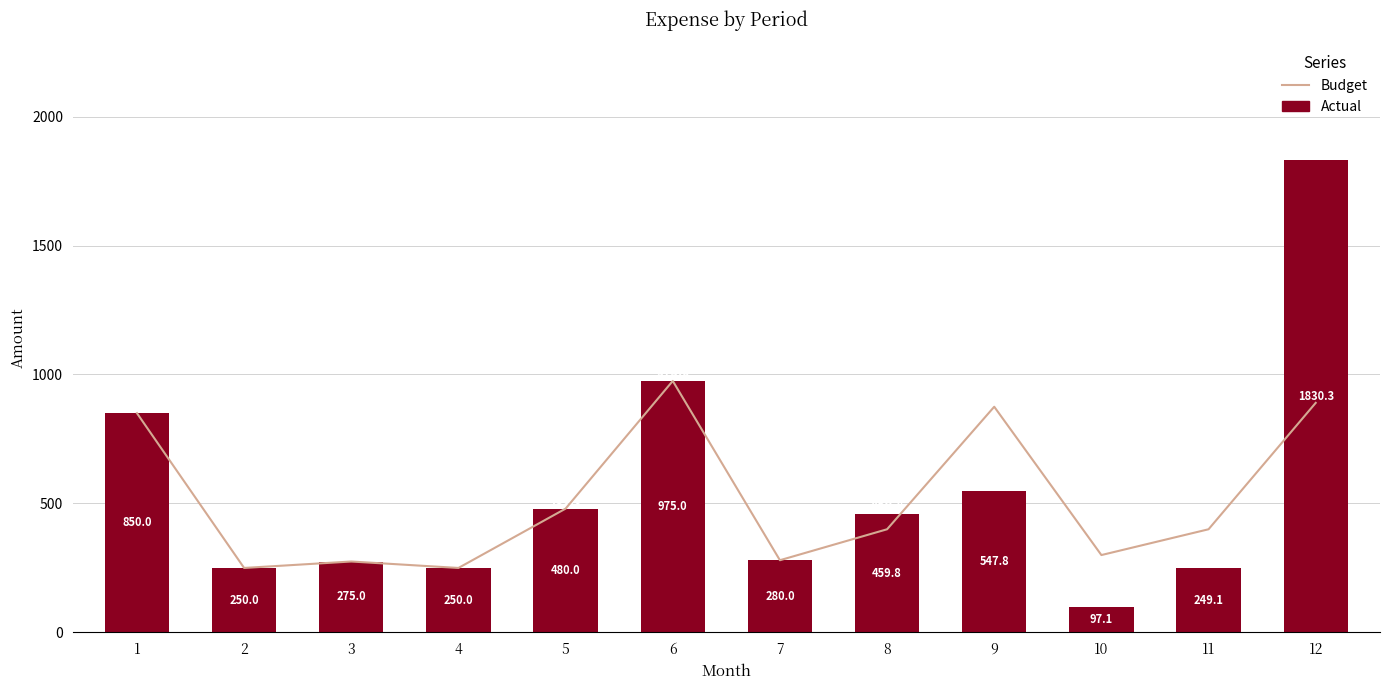

At how many categories does at least one series exceed 1255?

1